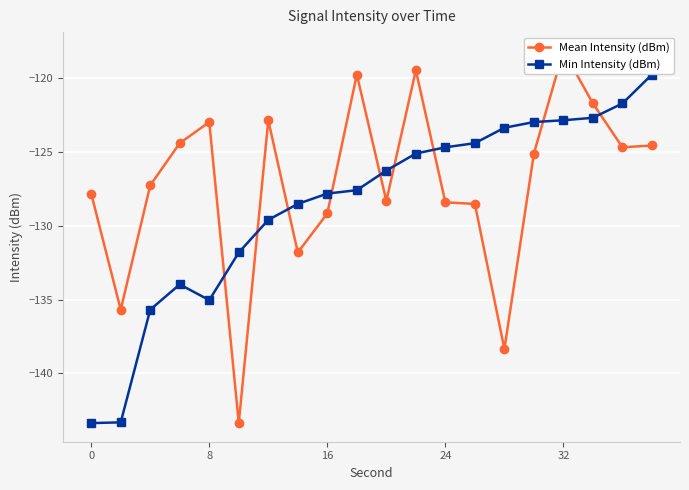

Rank the series by their maximum value, from lowest to highest.

Min Intensity (dBm), Mean Intensity (dBm)